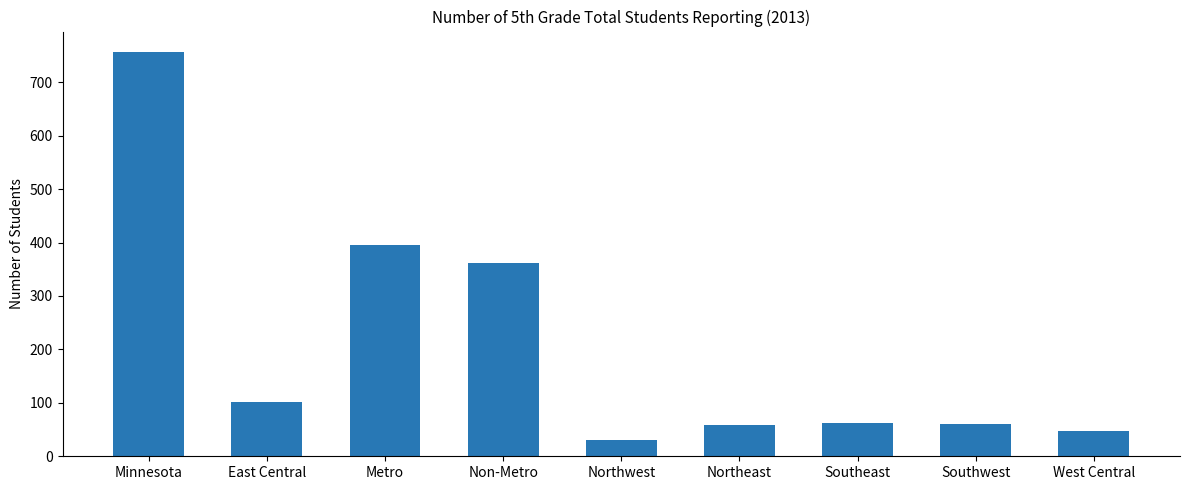

What is the label of the 5th bar from the right?

Northwest